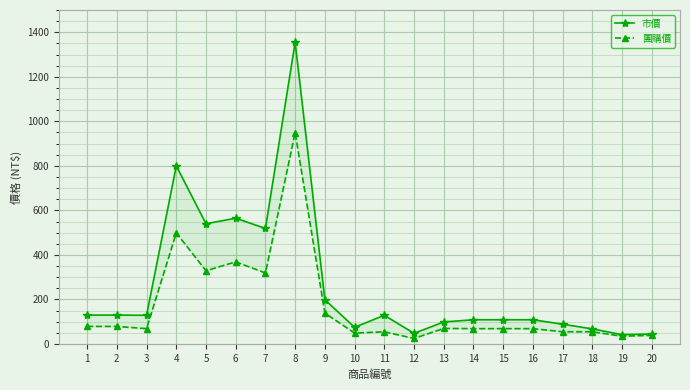

What is the total value across all series at 15?

178